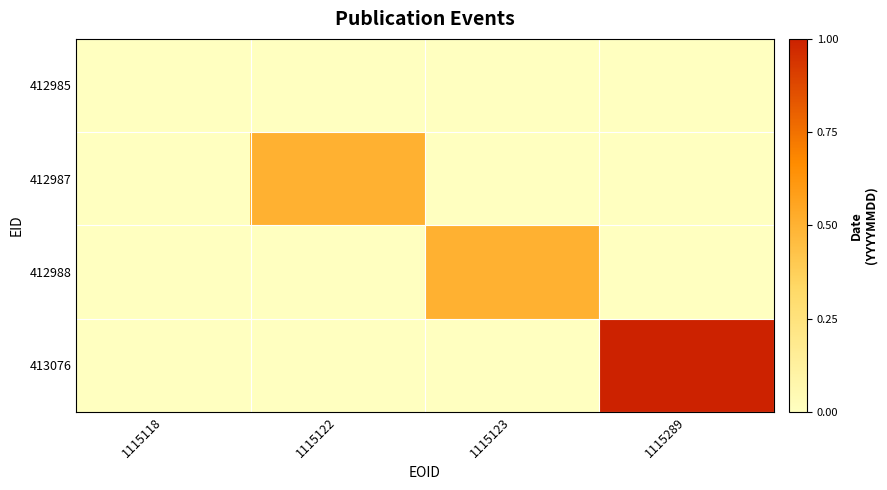

What is the total value across all series at 1115123?

0.5